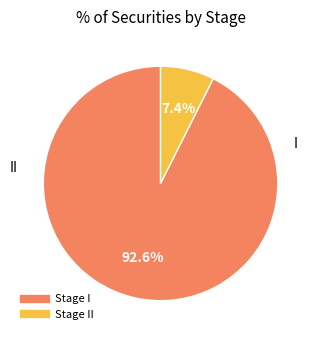

Does any single category account for the majority?

Yes